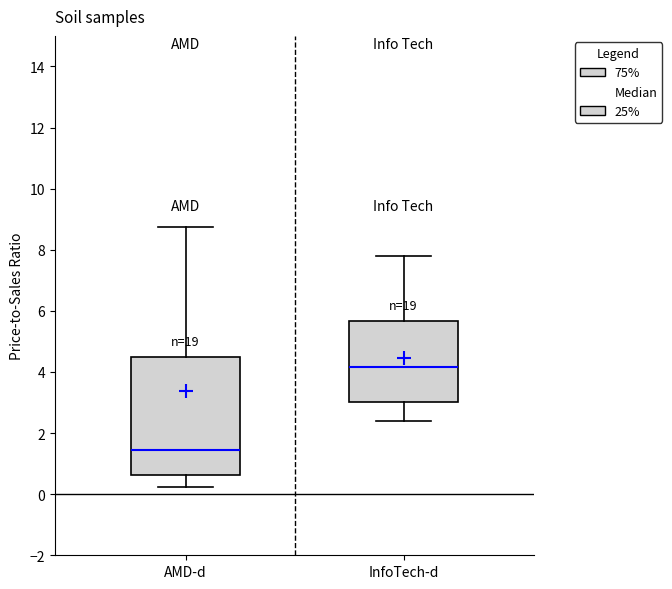

Which box has the lowest median line?

AMD-d